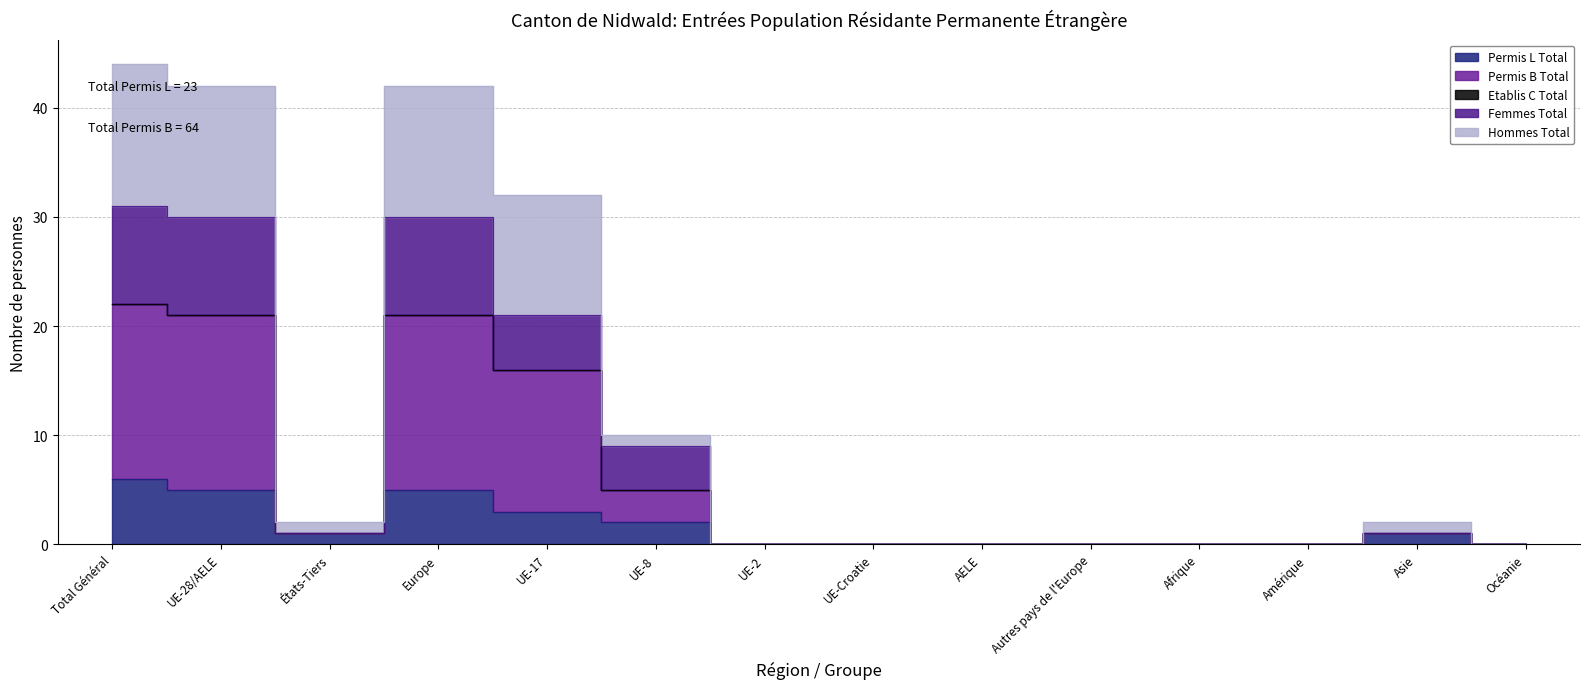

Where is the first local minimum for Femmes Total?

États-Tiers